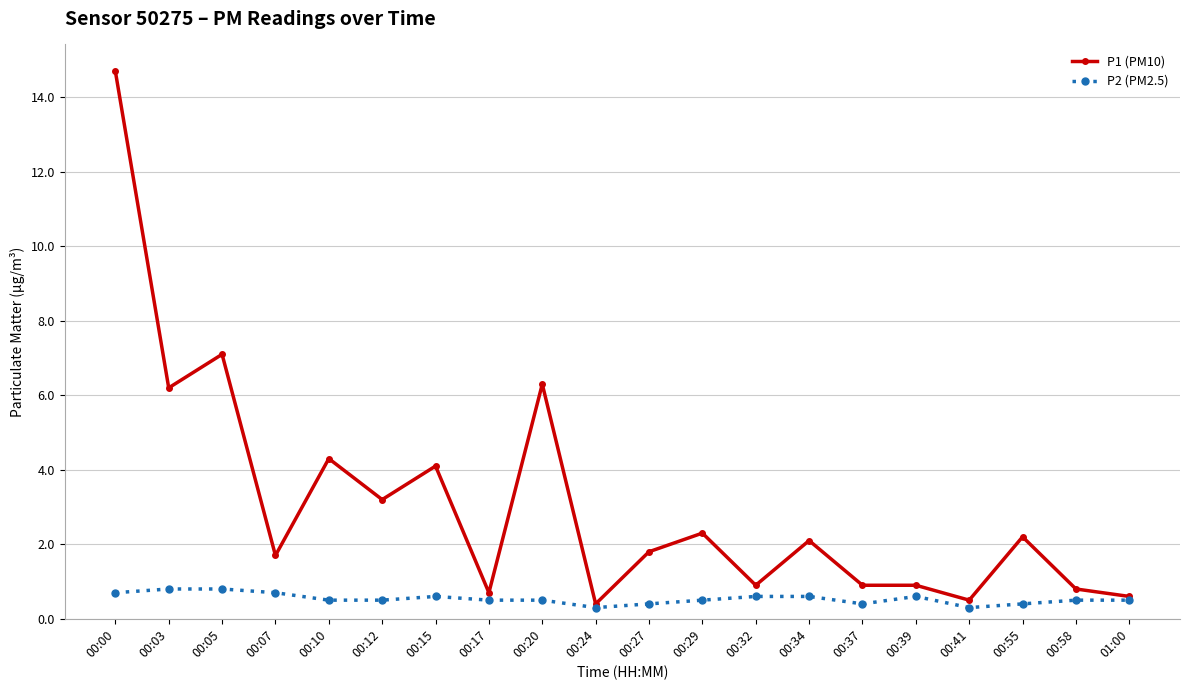

Read the P2 (PM2.5) value at 00:17.

0.5